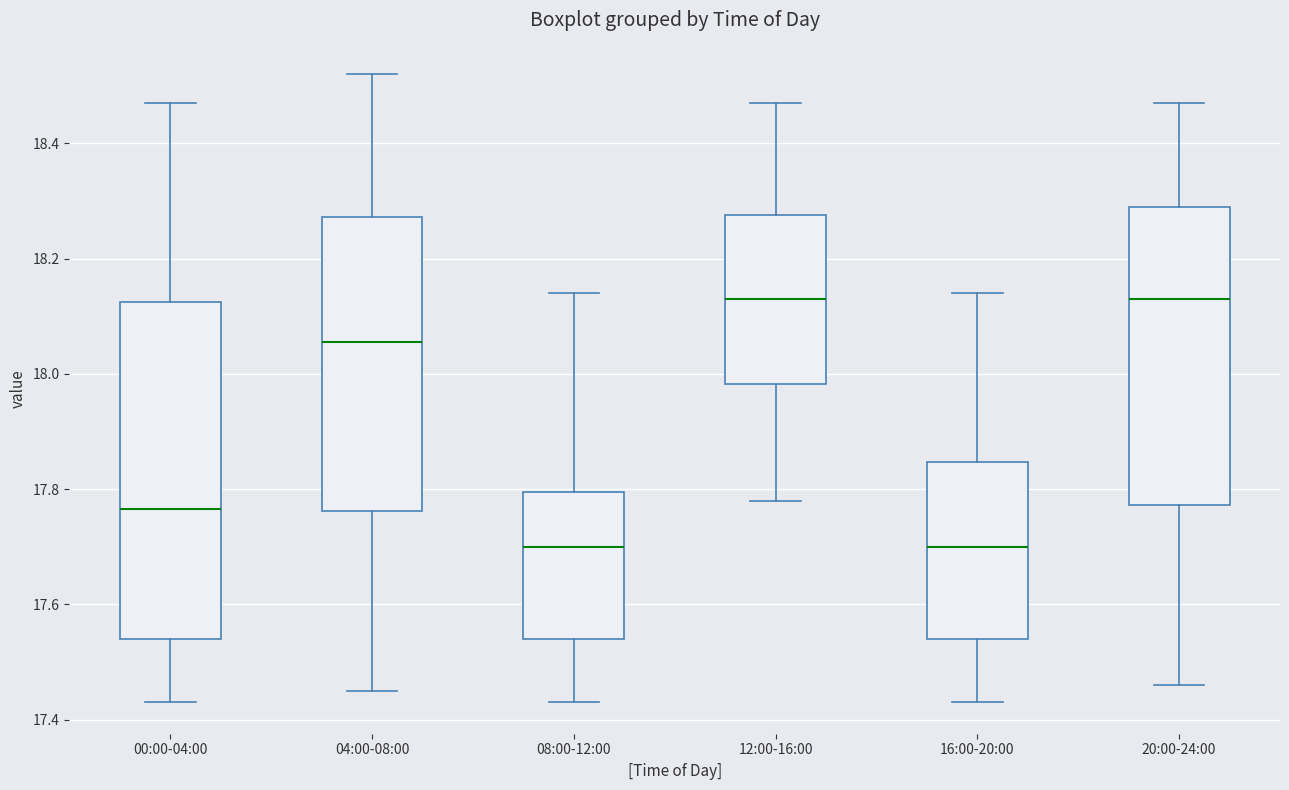

Where does the lower whisker of the box for 16:00-20:00 end on the y-axis? The values are not printed on the chart, so give them approximately, as read against the axis.

17.44